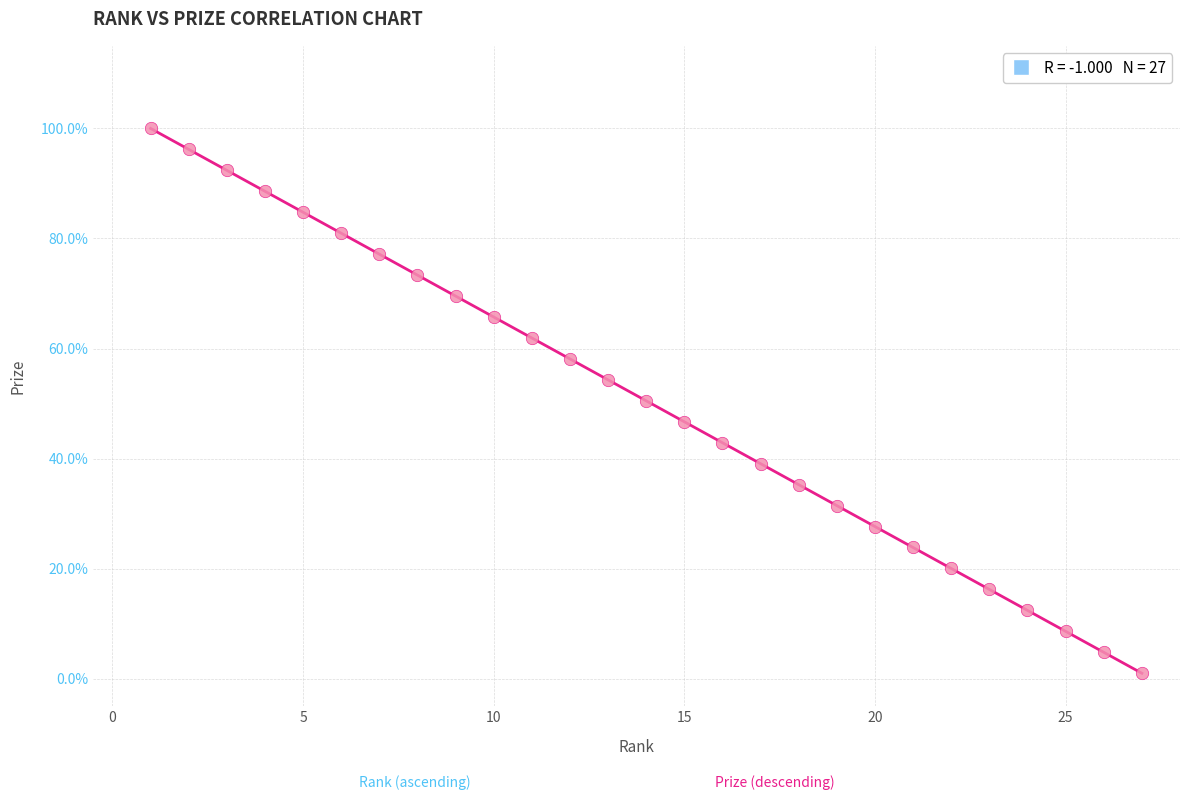

What is the range of X values (max minus min)?

26.0